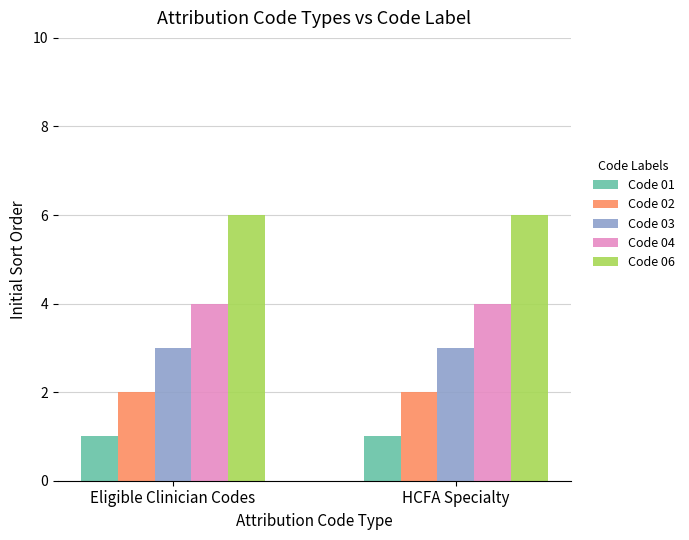

What is the value of the Code 06 bar at the 1st from the left?

6